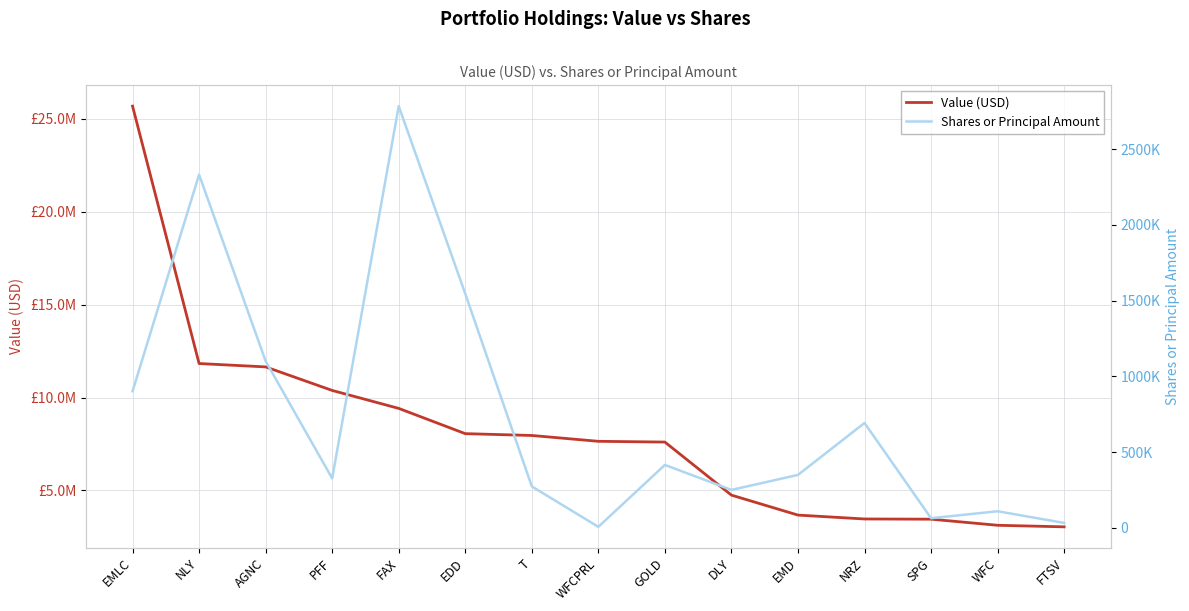

At which category does Shares or Principal Amount reach its first local valley?

PFF